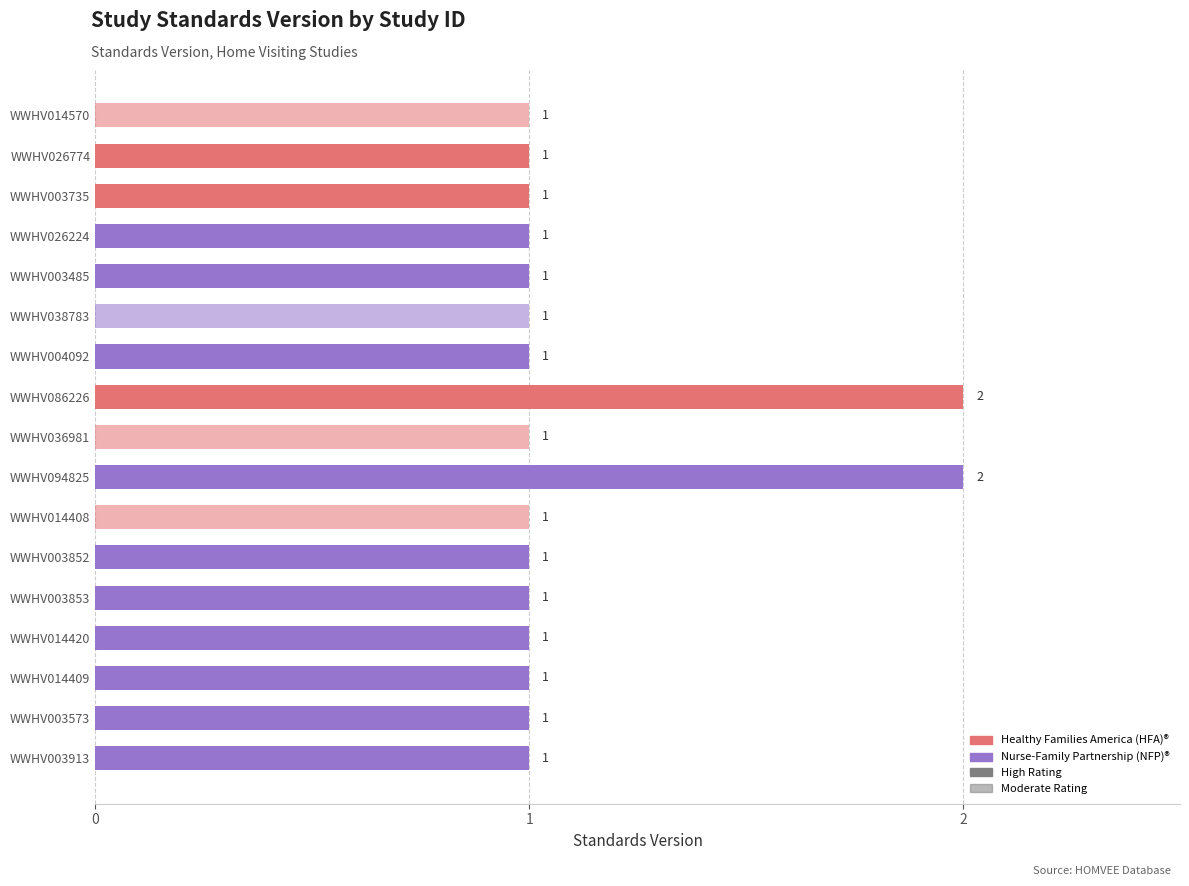

What position from the top is WWHV014420?

14